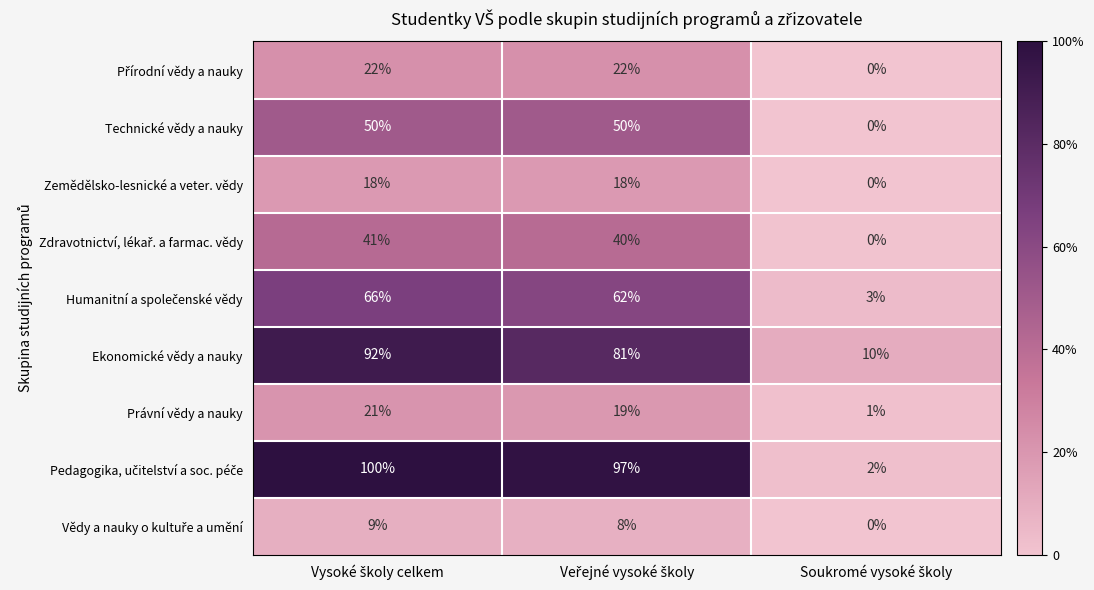

What is the sum of all Právní vědy a nauky values?

41